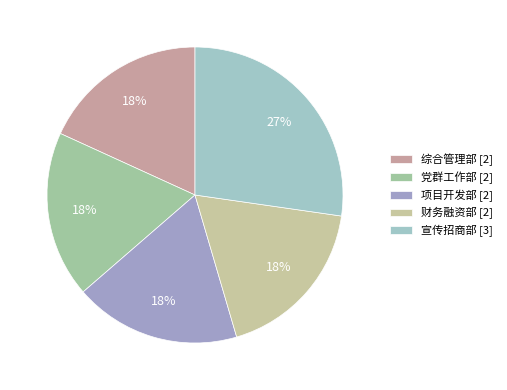

How many segments does this pie chart have?

5